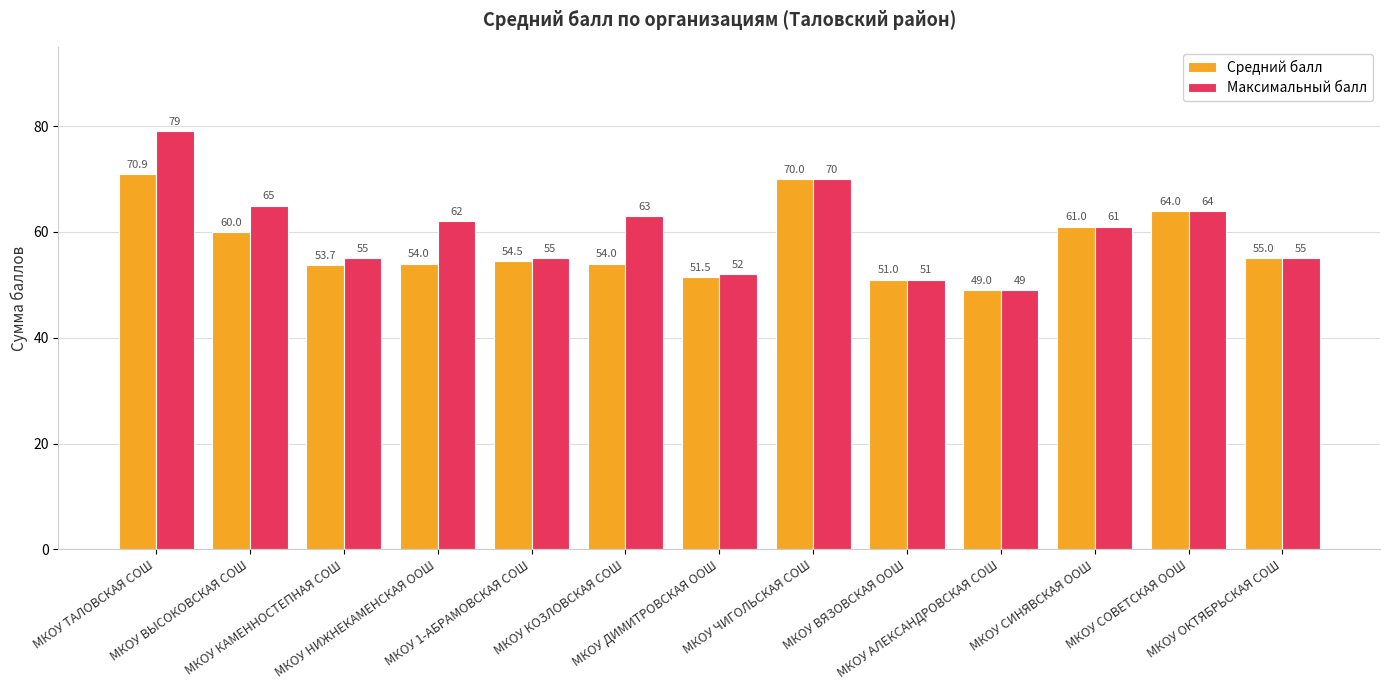

What is the label of the 10th bar from the right?

МКОУ НИЖНЕКАМЕНСКАЯ ООШ